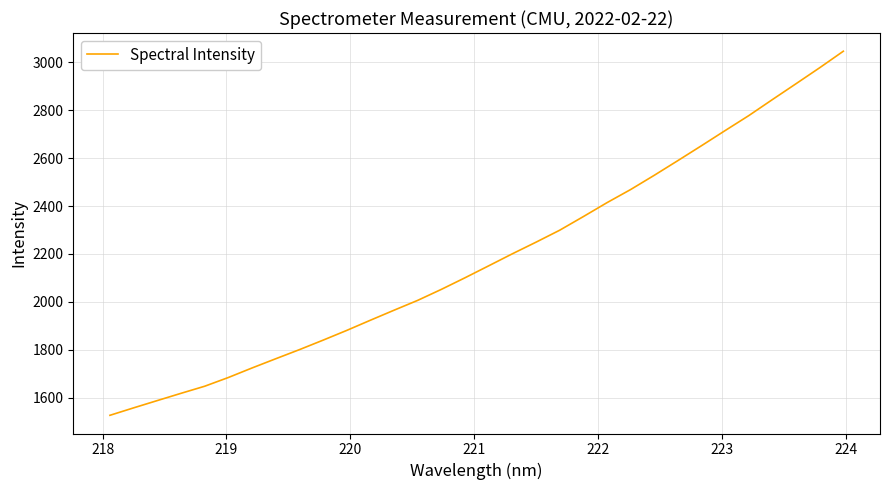

True or false: there are more than 0 points higher than both neighbors.

False